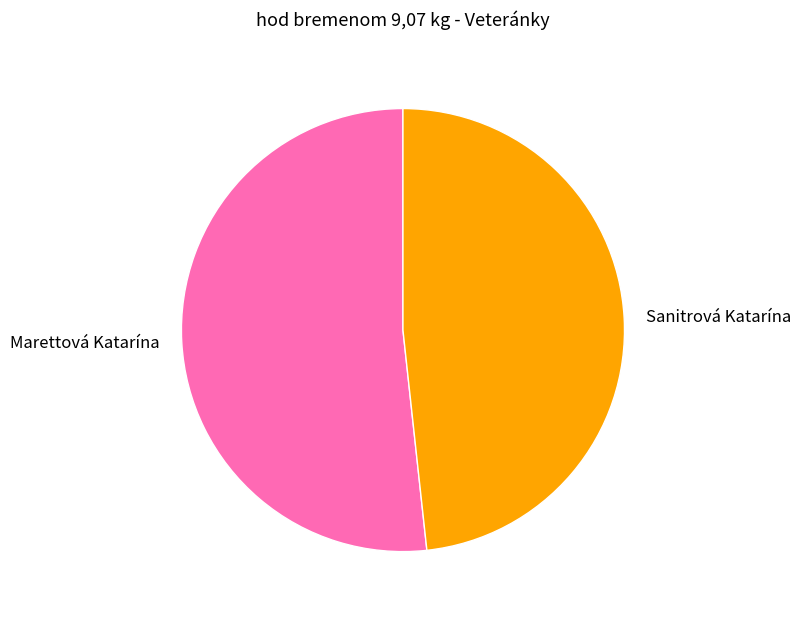

Which has a higher value, Marettová Katarína or Sanitrová Katarína?

Marettová Katarína